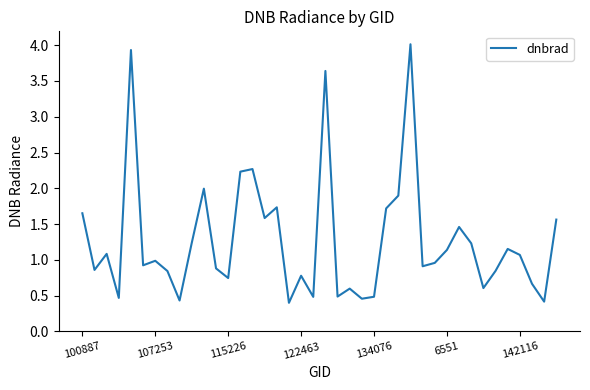

What is the smallest value displayed?

0.4